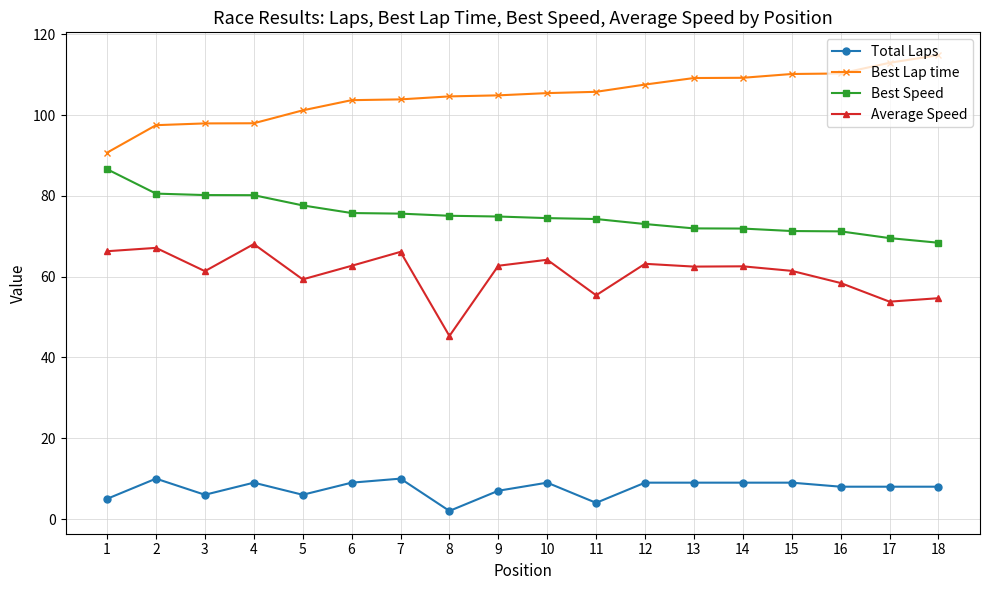

True or false: Best Lap time and Best Speed intersect in this chart.

False